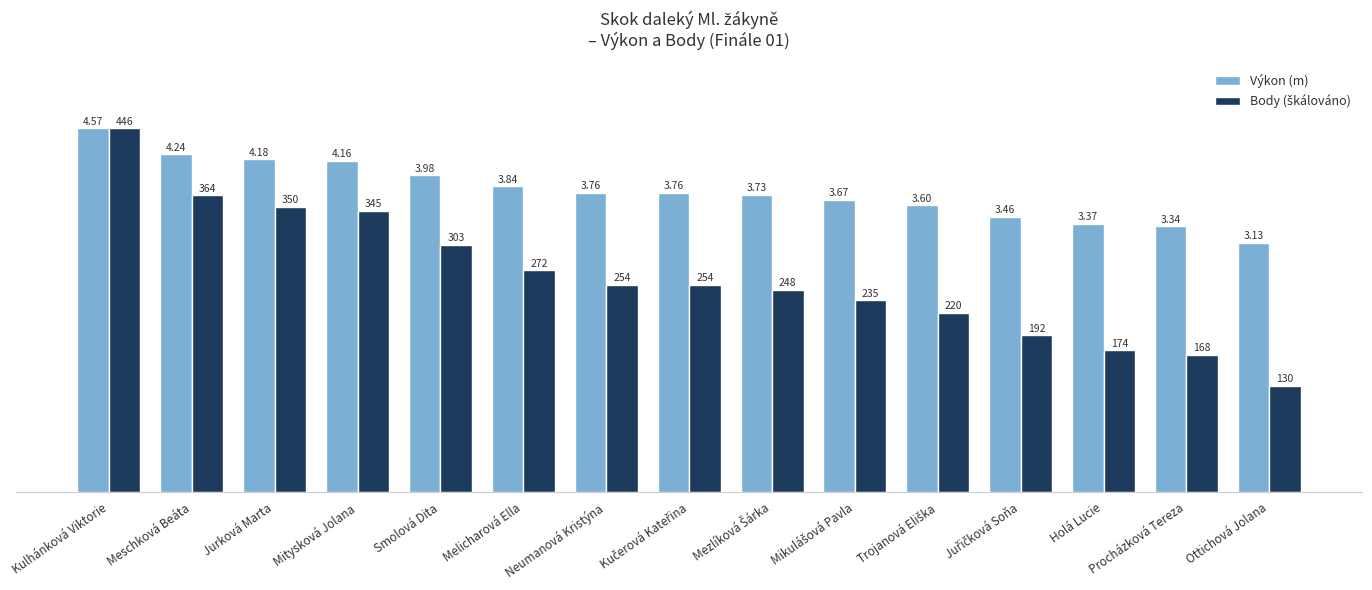

At which category is the sum across all series the highest?

Kulhánková Viktorie